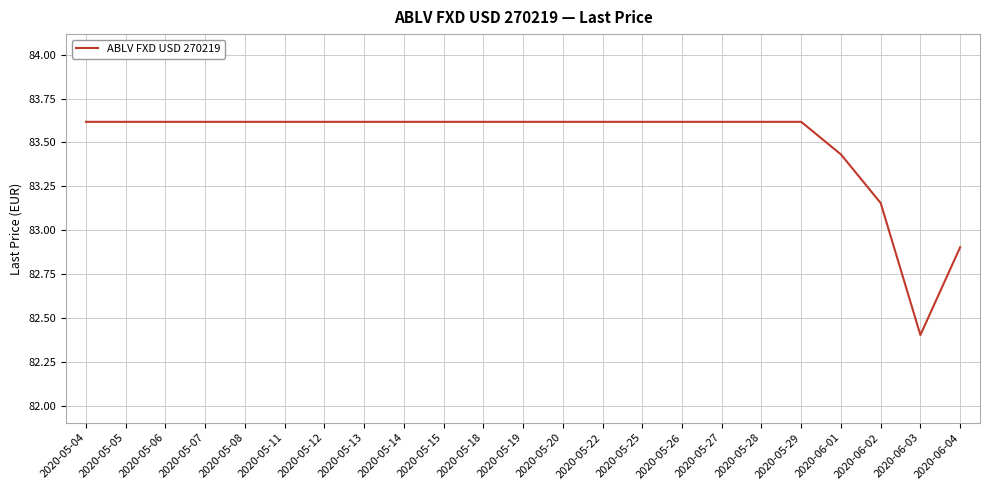

What is the sum of all values?

1920.6